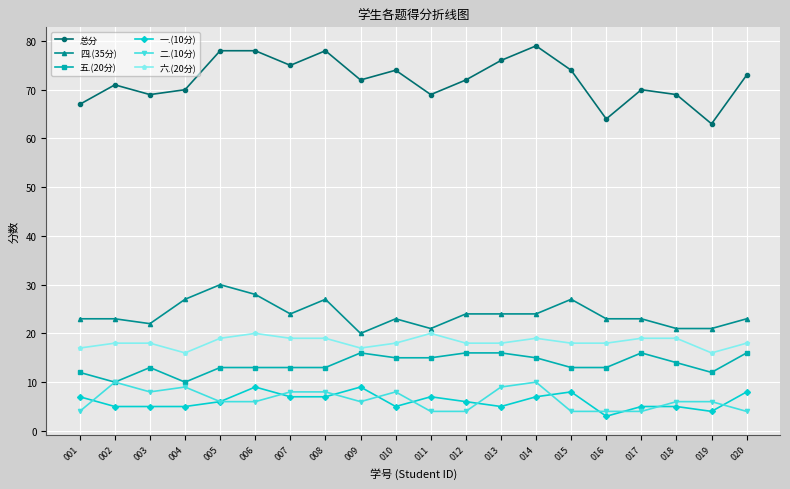

Which series has the largest range (max minus min)?

总分